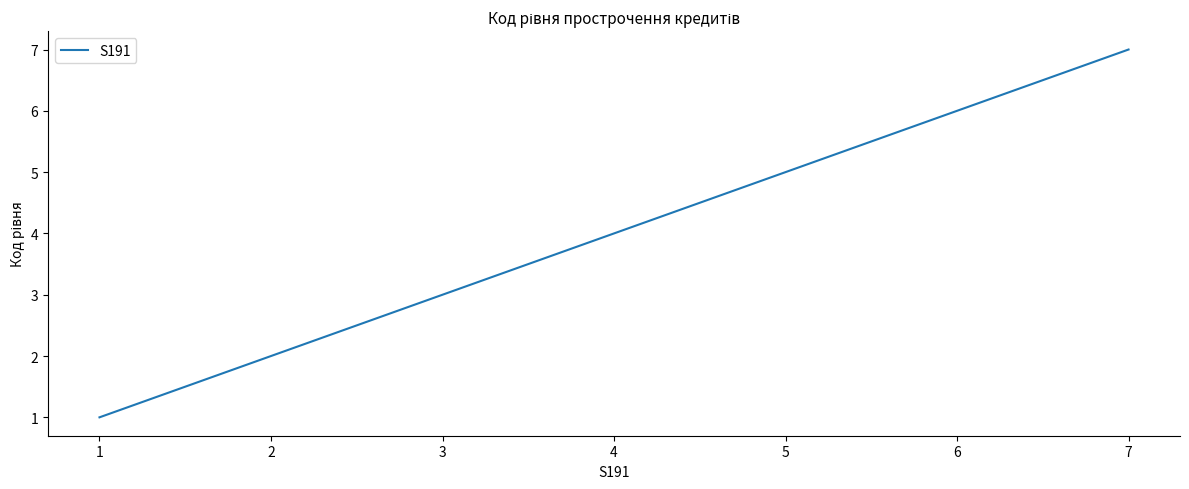

Approximately how many times larger is the value at 1 compared to 6?

0.2